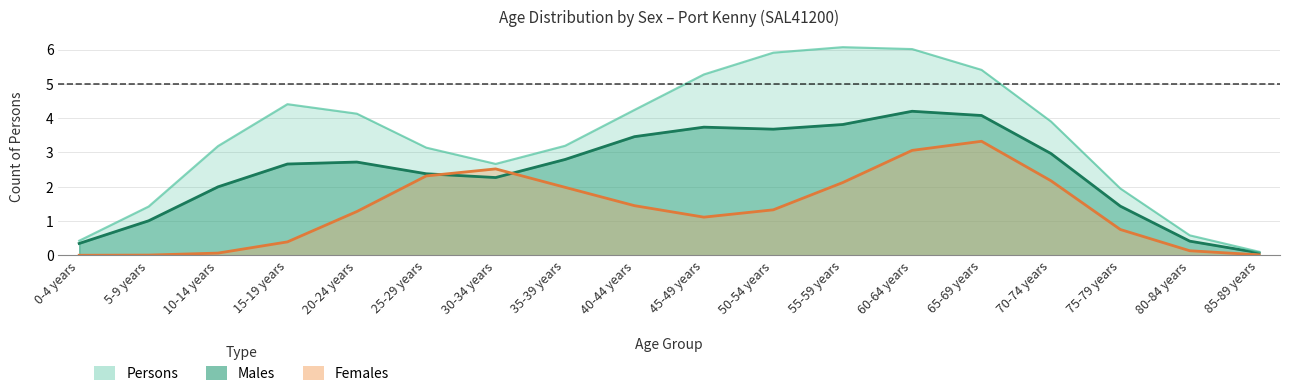

True or false: Persons and Males intersect in this chart.

False